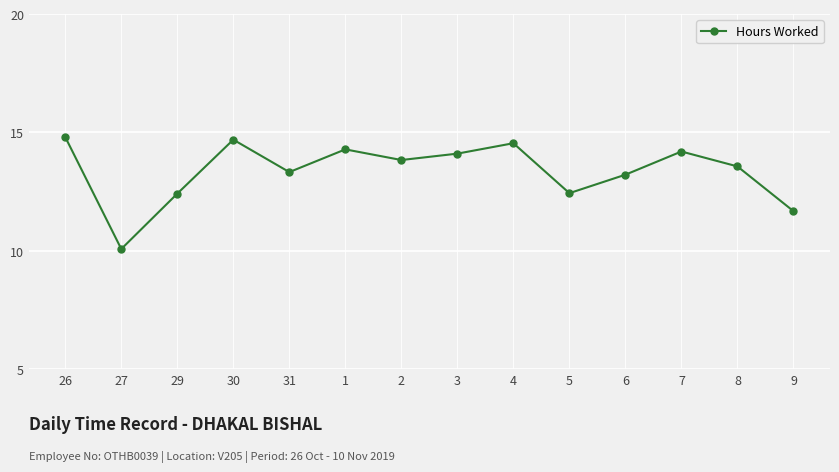

What is the maximum value shown in the chart?

14.8